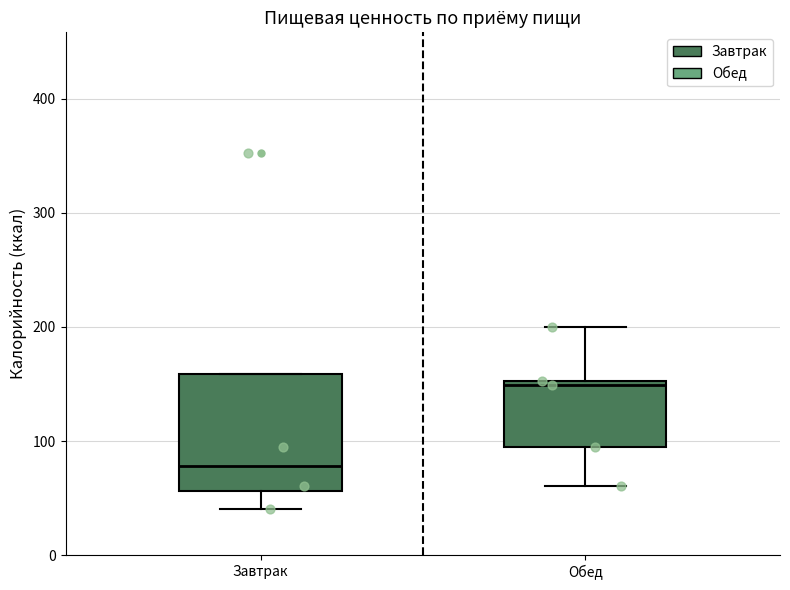

Reading left to right, transcribe this box plot: for each box, give where its median line is, the range the box spans, and where its two whiskers end, as read against the y-axis. The values are not printed on the chart, so give them approximately, as read against the axis.

Завтрак: median 80, box 60 to 160, whiskers 40 to 160
Обед: median 150 (just below the box's upper edge), box 90 to 150, whiskers 60 to 200